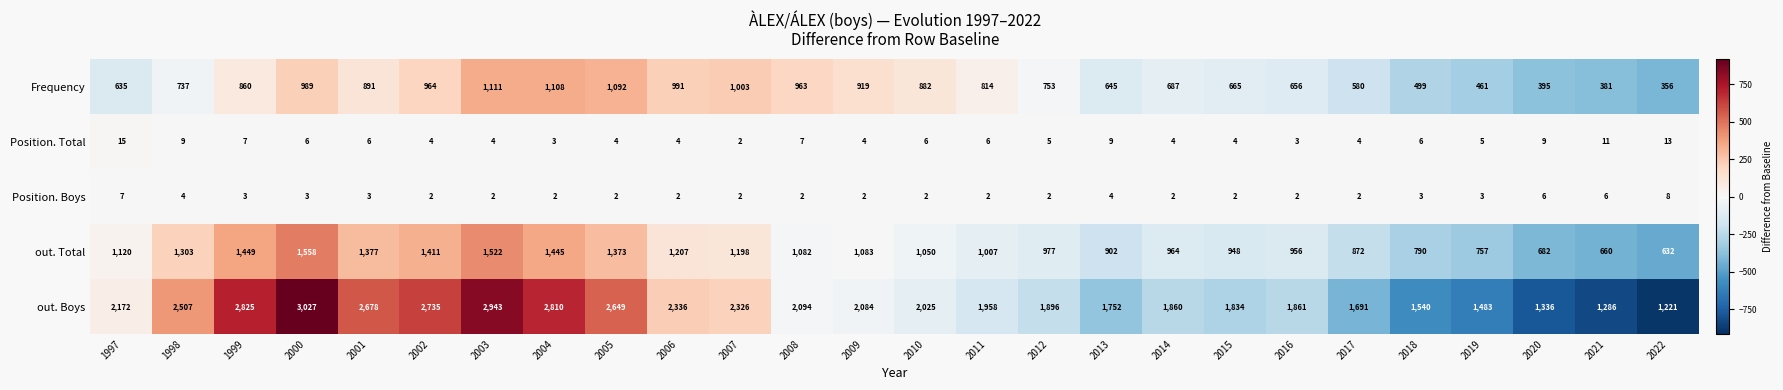

What is the sum of all out. Total values?

28325